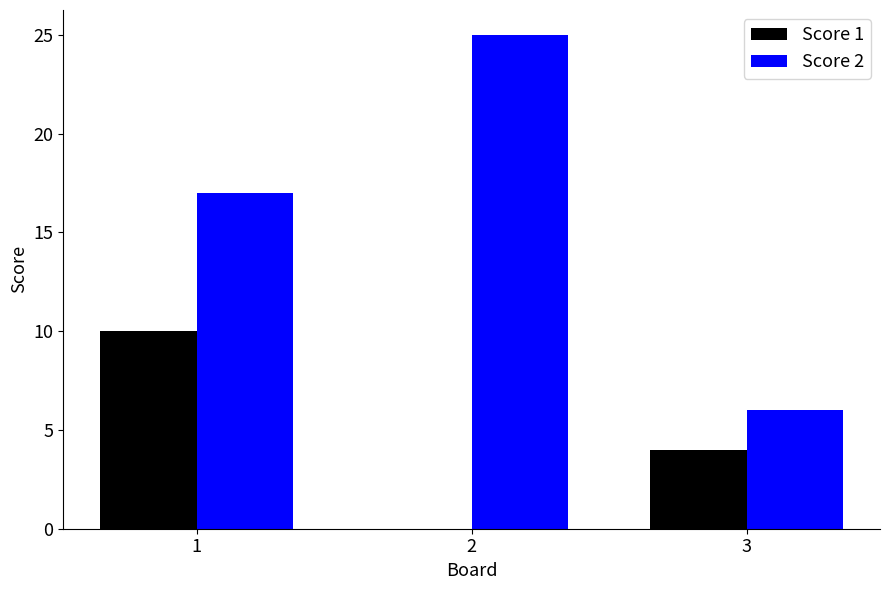

What is the total value across all series at 3?

10